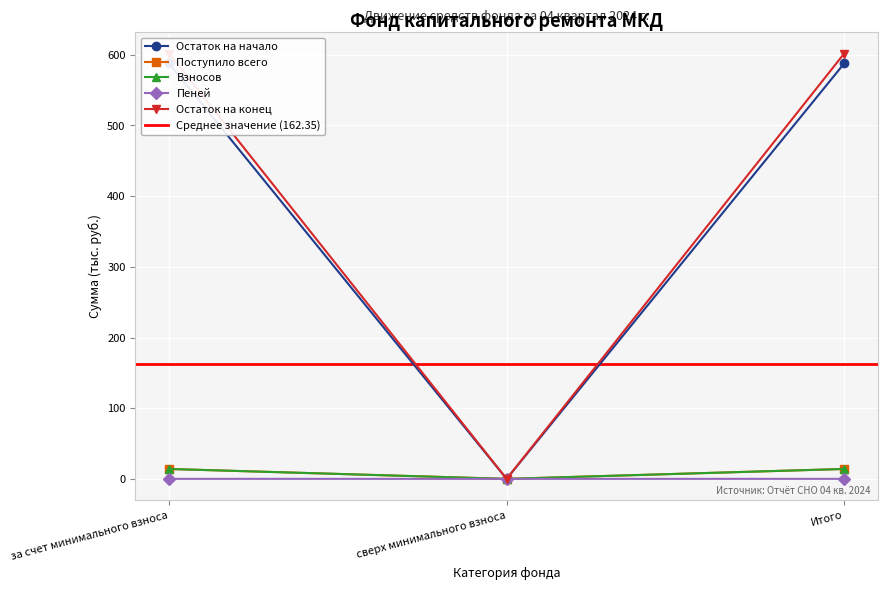

What are all the series names shown in the legend?

Остаток на начало, Поступило всего, Взносов, Пеней, Остаток на конец